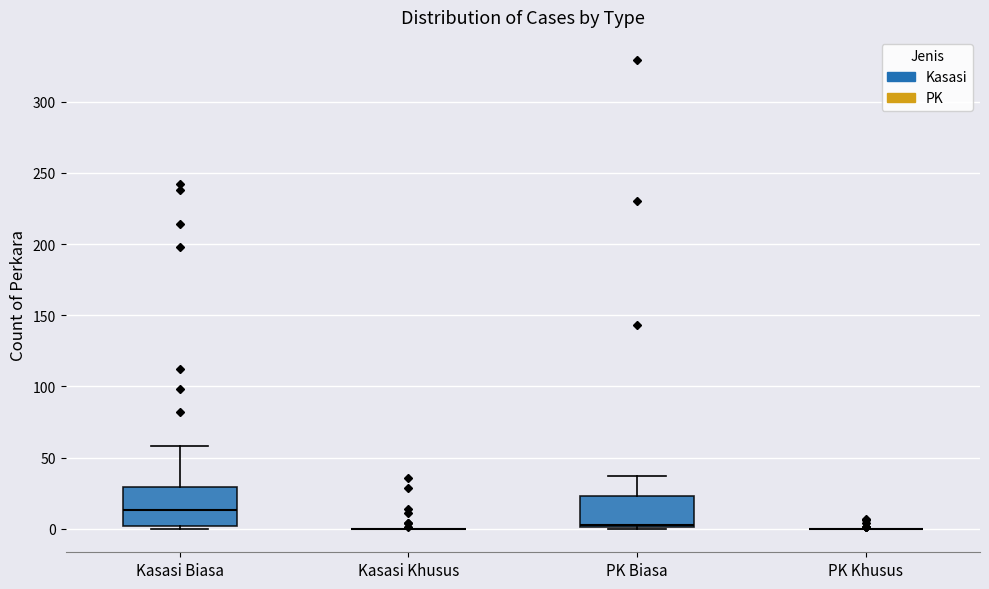

Where does the upper whisker of the box for Kasasi Biasa end on the y-axis? The values are not printed on the chart, so give them approximately, as read against the axis.

60